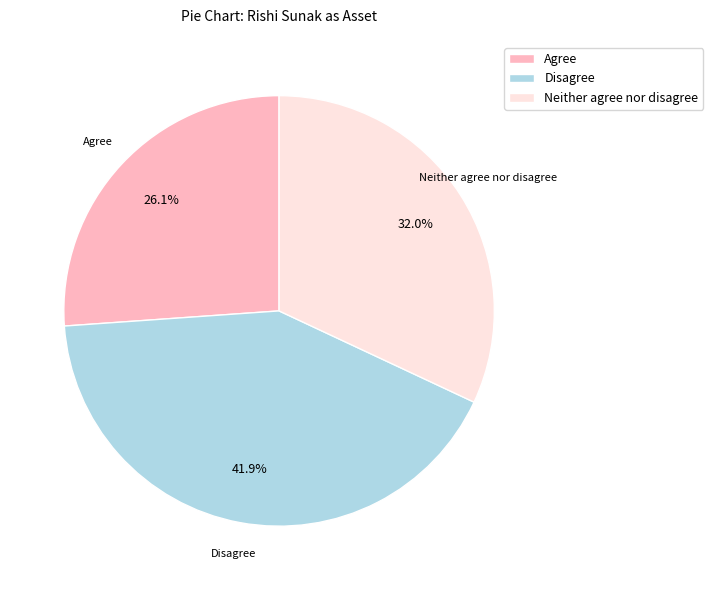

What percentage is the Agree slice, to the nearest percent?

26%